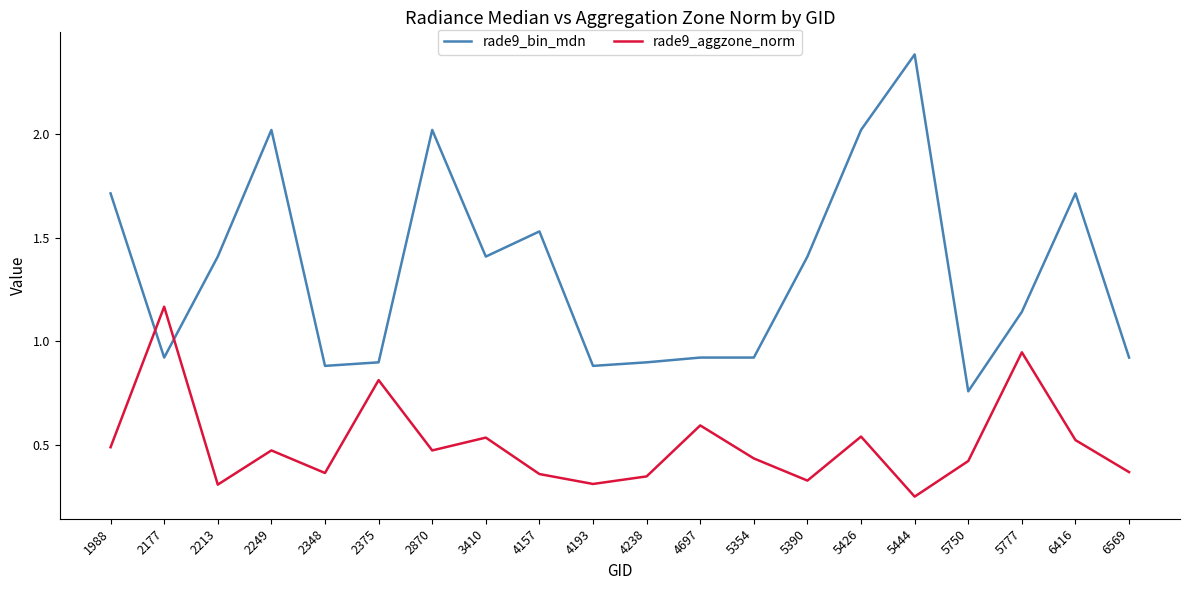

What is the maximum value for rade9_bin_mdn?

2.4